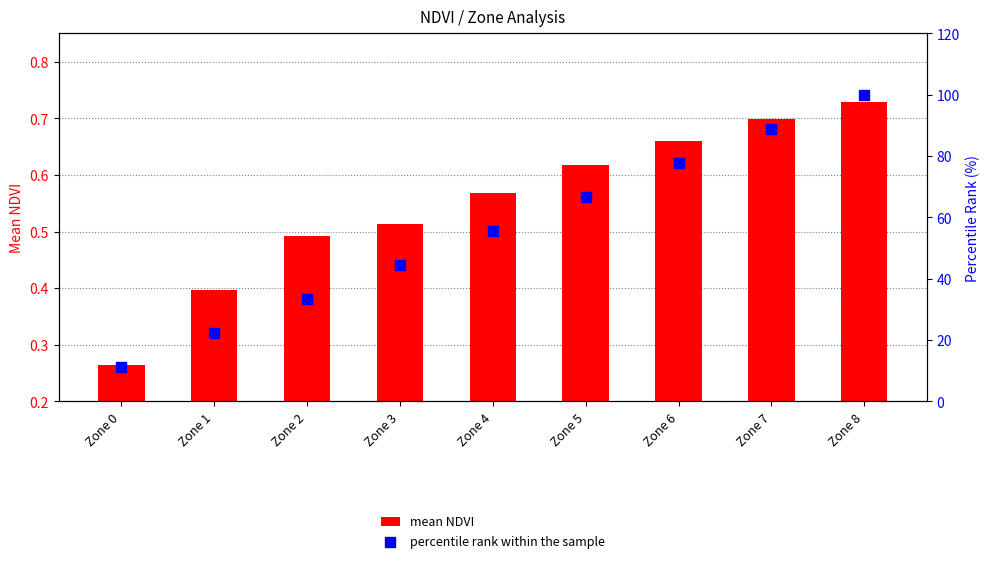

Which series has the largest total across all categories?

percentile rank within the sample